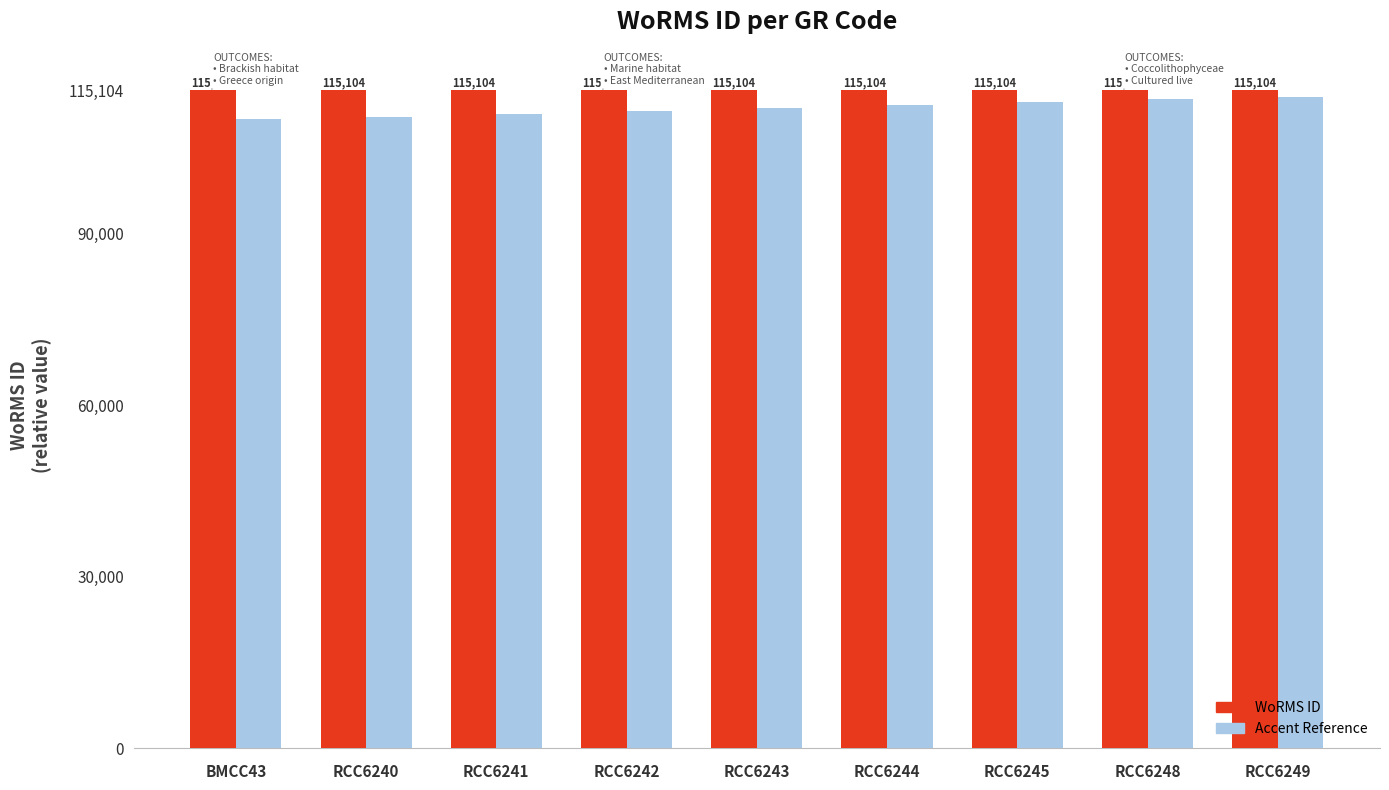

What value does the WoRMS ID series have at RCC6241?

115104